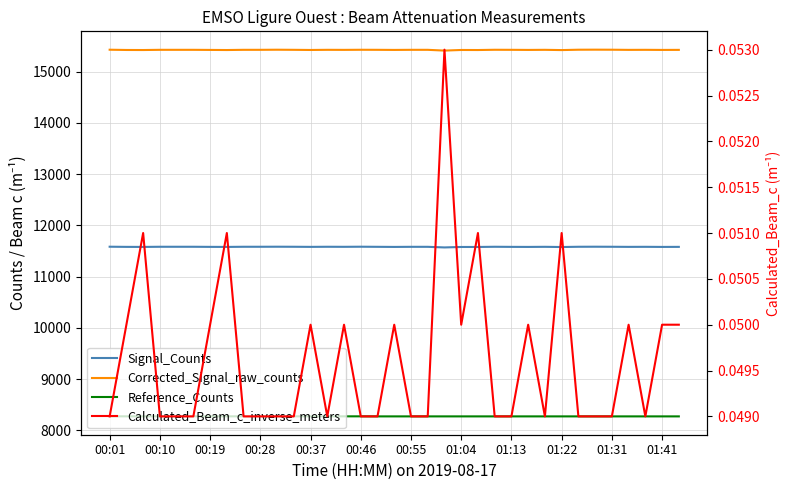

Rank the series by their maximum value, from highest to lowest.

Corrected_Signal_raw_counts, Signal_Counts, Reference_Counts, Calculated_Beam_c_inverse_meters